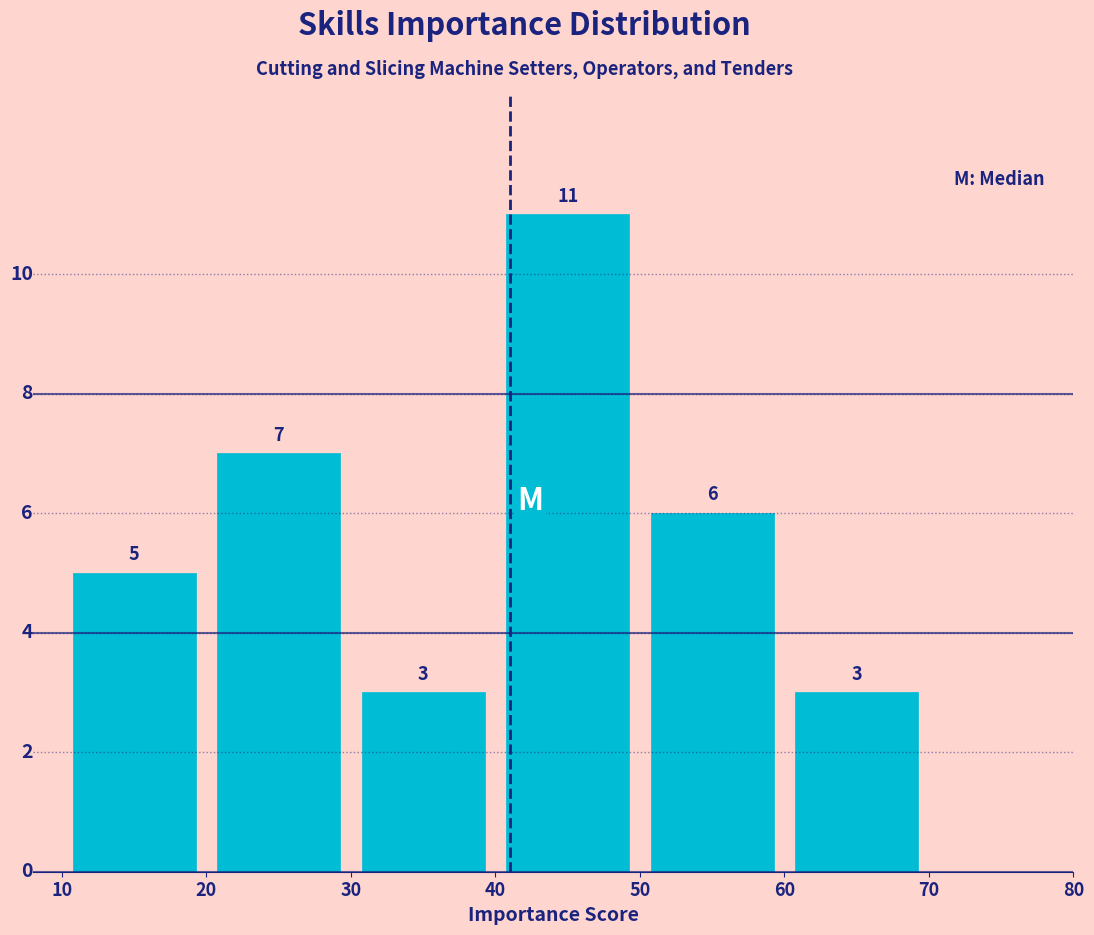

Reading left to right, transcribe this chart: for each bar, give the range it covers on the x-axis and its height.

10 to 20: 5
20 to 30: 7
30 to 40: 3
40 to 50: 11
50 to 60: 6
60 to 70: 3
70 to 80: 0